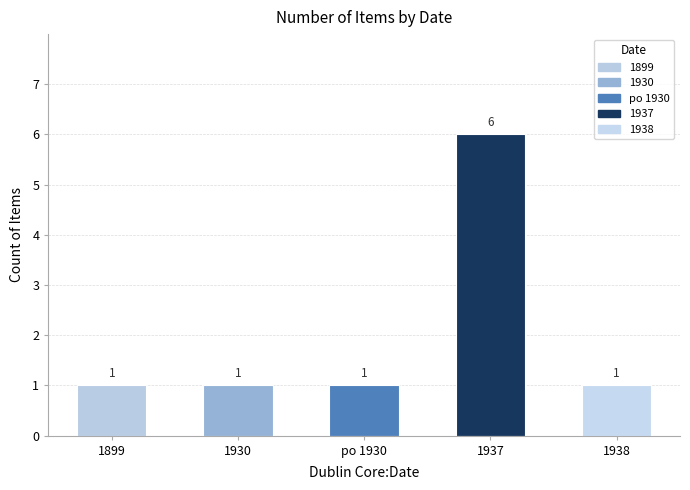

What is the sum of the values at 1938 and po 1930?

2